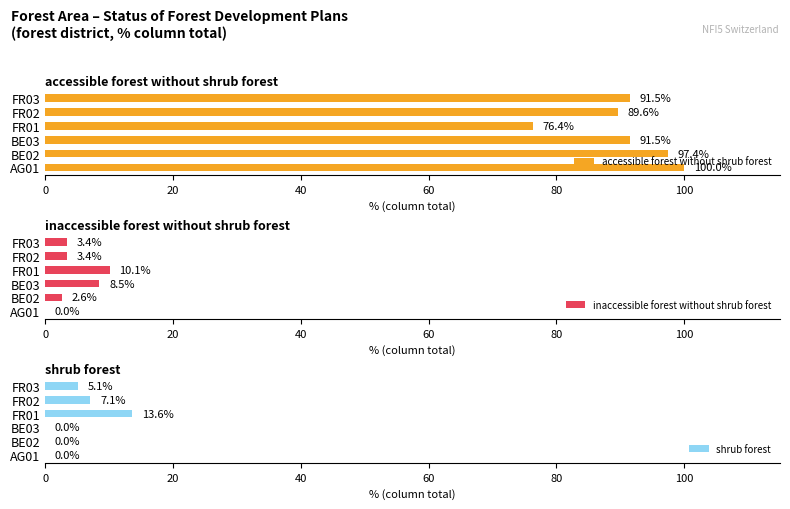

How many bars are there in each group?

3